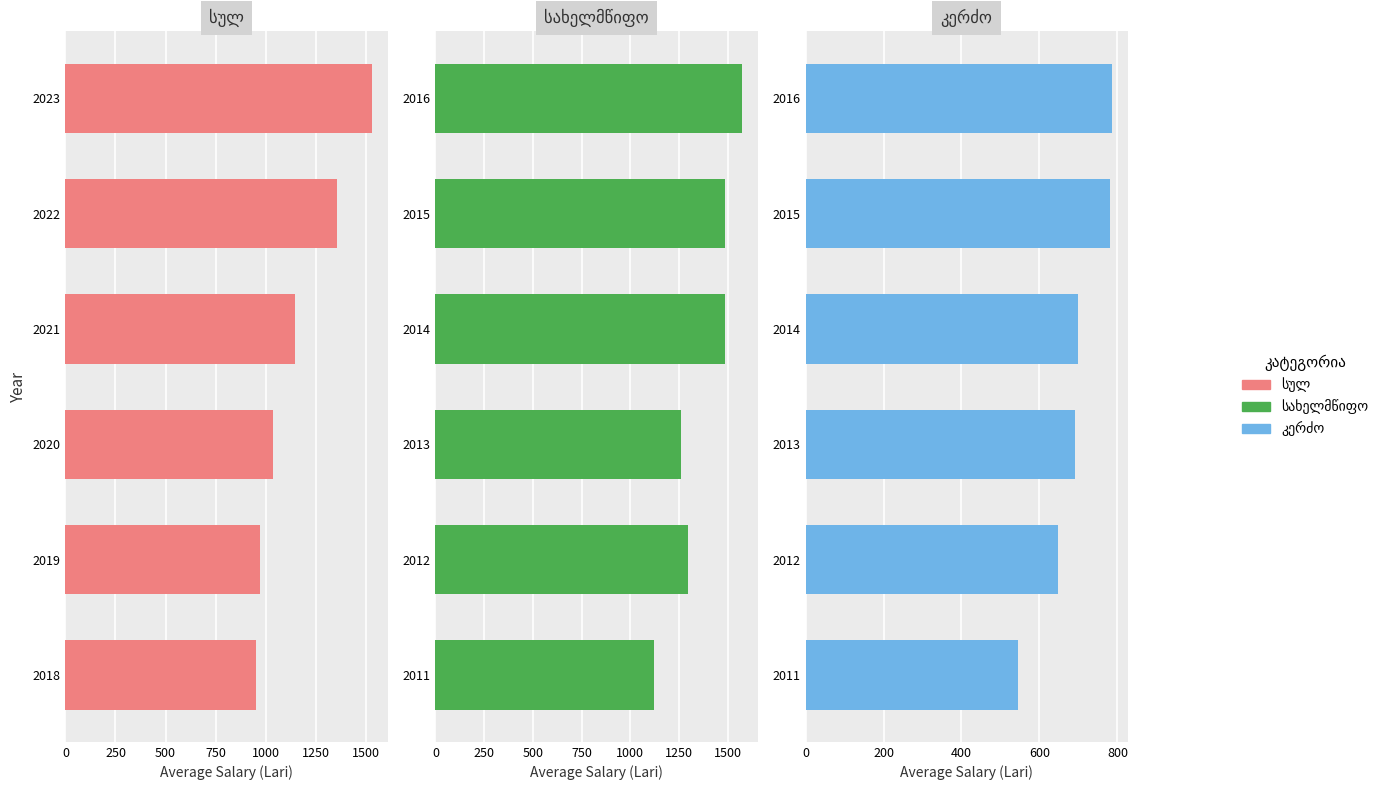

Count the number of data series in this chart.

3